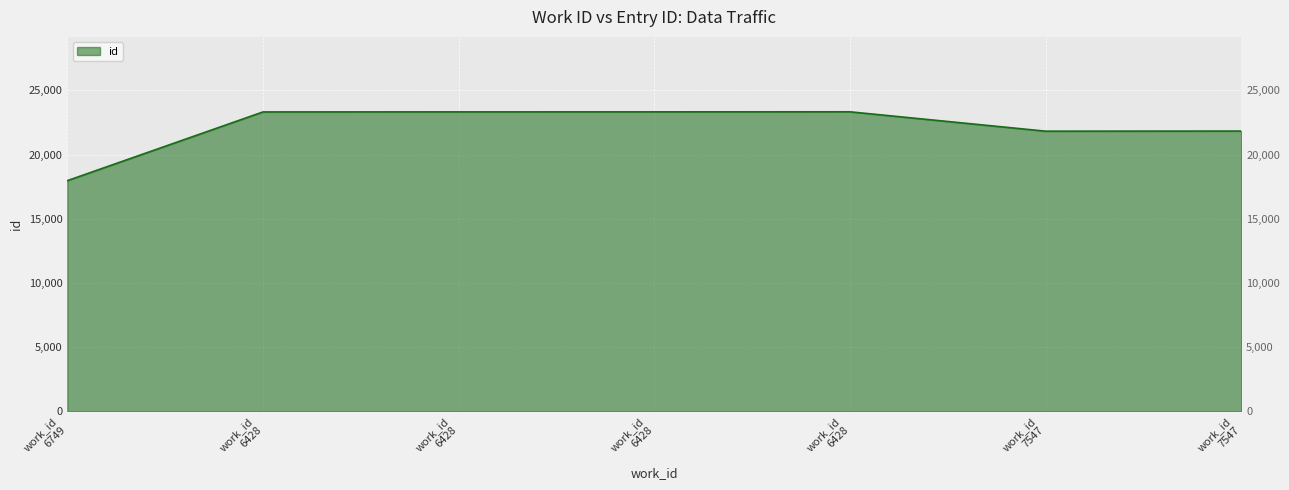

Which has a higher value, work_id 6428 or work_id 7547?

work_id 6428